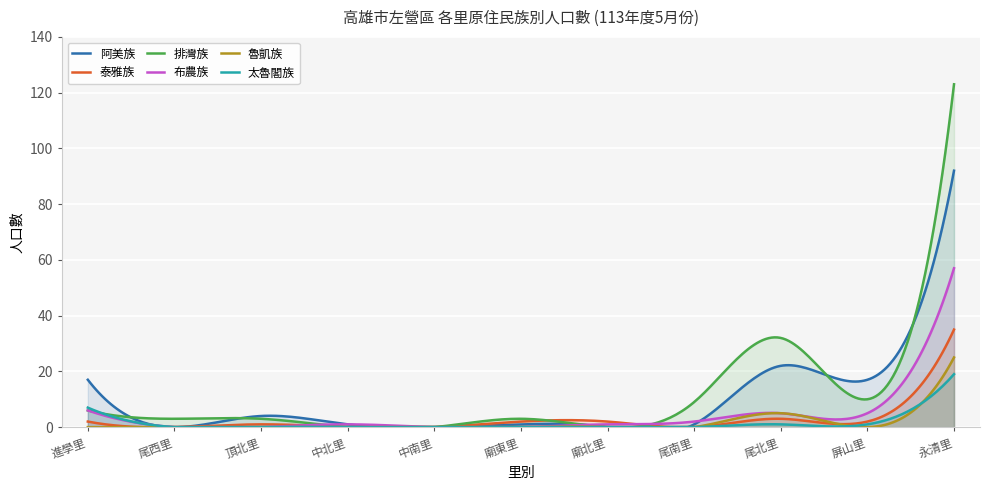

What is the difference between the highest and lowest values at 永清里?

104.0